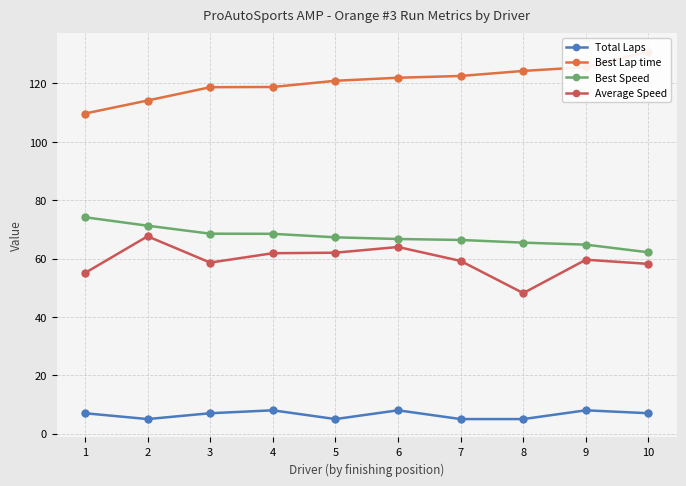

The value of Best Speed at 2 is 29.6. True or false?

False